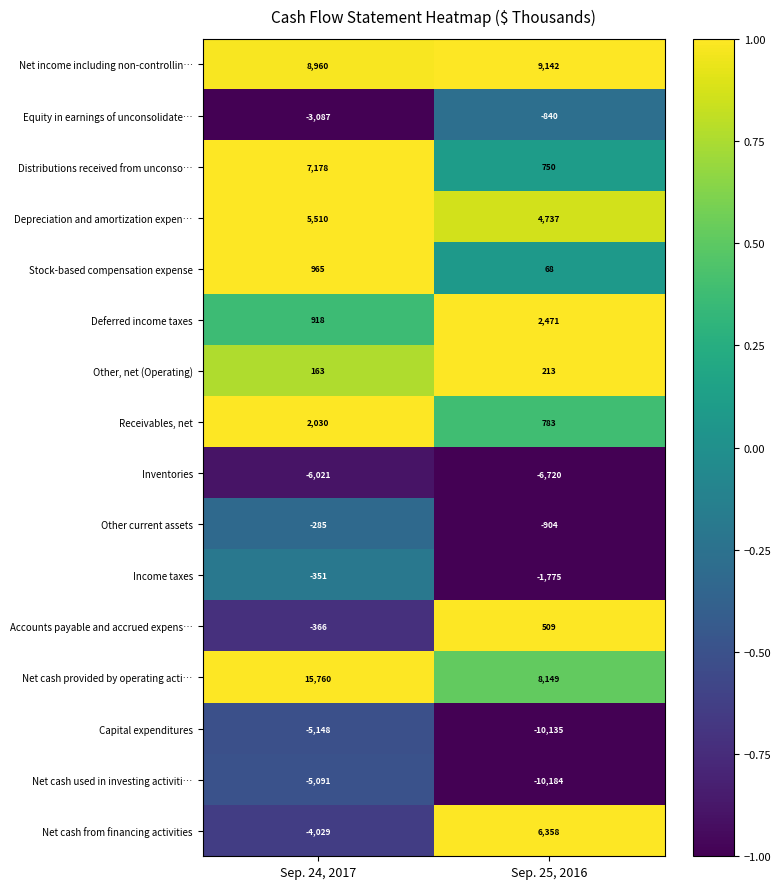

True or false: Net cash provided by operating acti… has a value of 21642 at Sep. 24, 2017.

False